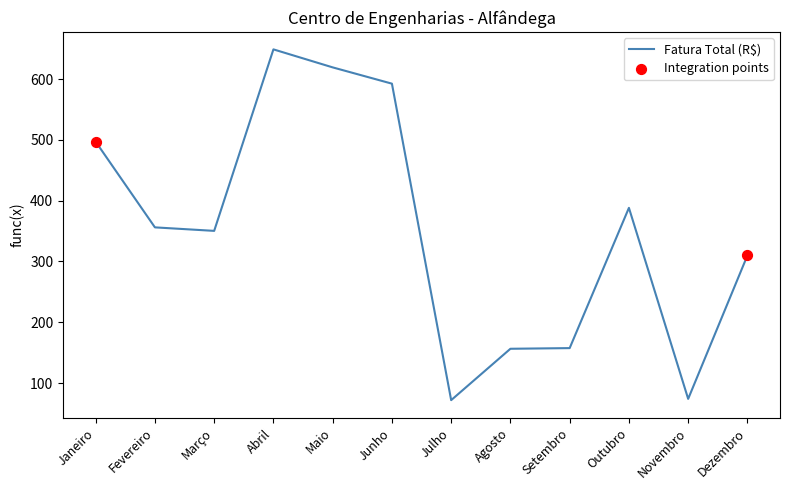

Which has a higher value, Outubro or Fevereiro?

Outubro